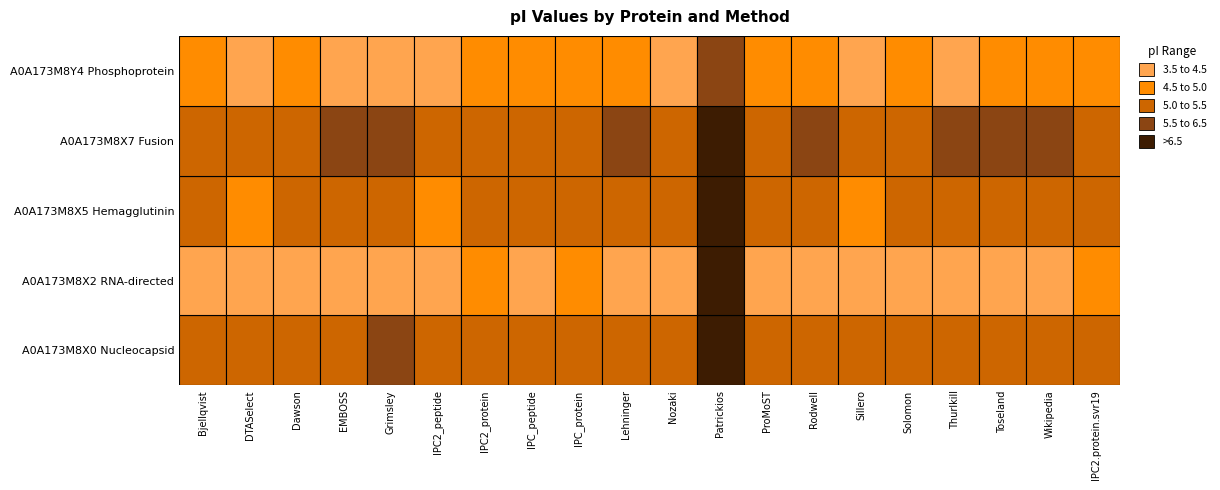

What is the difference between the A0A173M8Y4 values at Solomon and ProMoST?

0.1